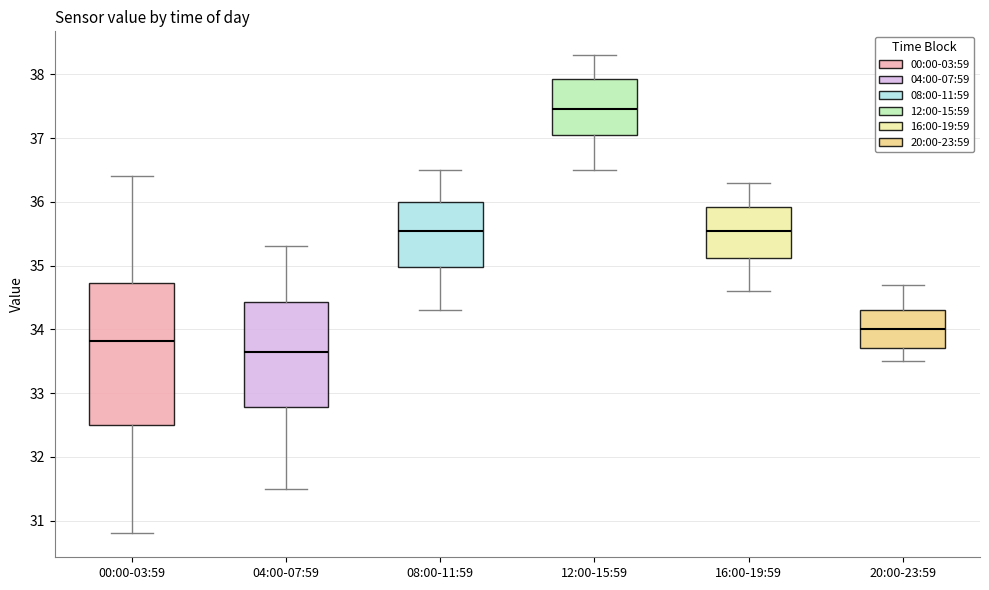

Where does the median line of the box for 20:00-23:59 sit on the y-axis? The values are not printed on the chart, so give them approximately, as read against the axis.

34.0